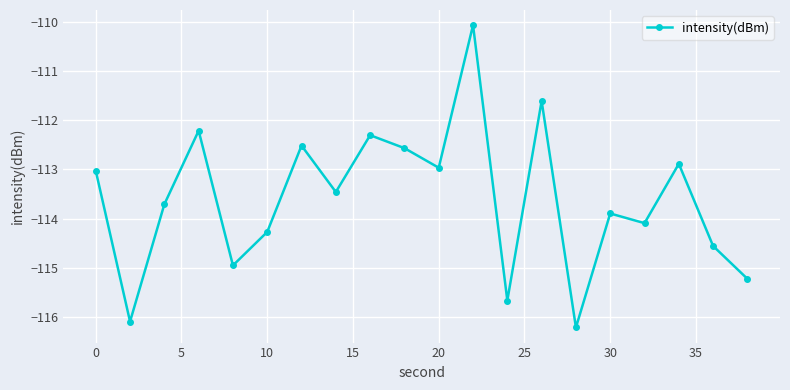

What is the difference between the maximum and minimum values?

6.1